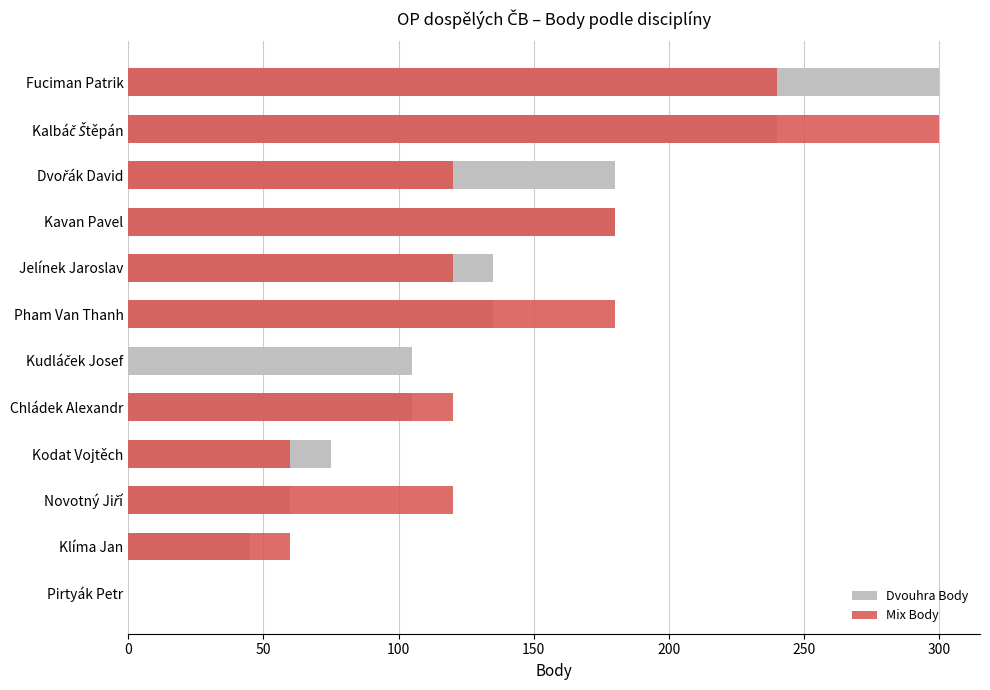

What is the total value across all series at Jelínek Jaroslav?

255